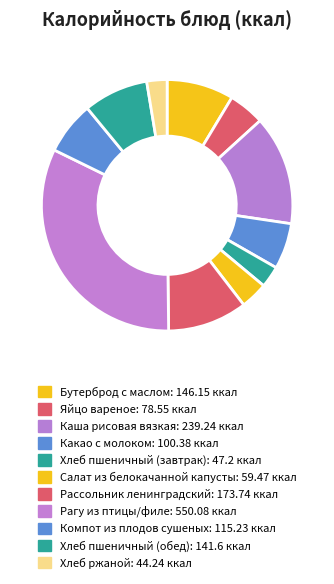

Is there any slice that represents more than half of the pie?

No